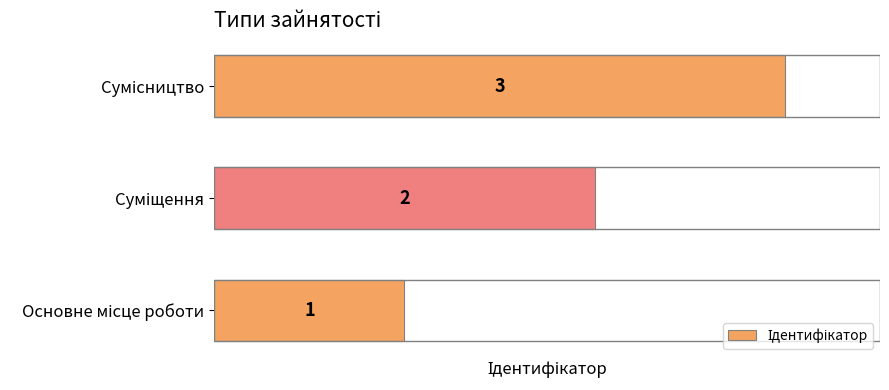

How many values are between 1 and 3?

3